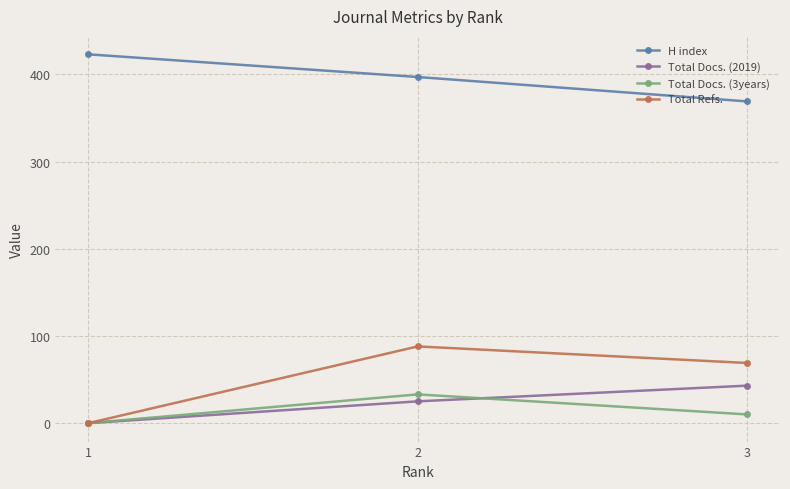

What is the spread (max minus min) of values at 1?

423